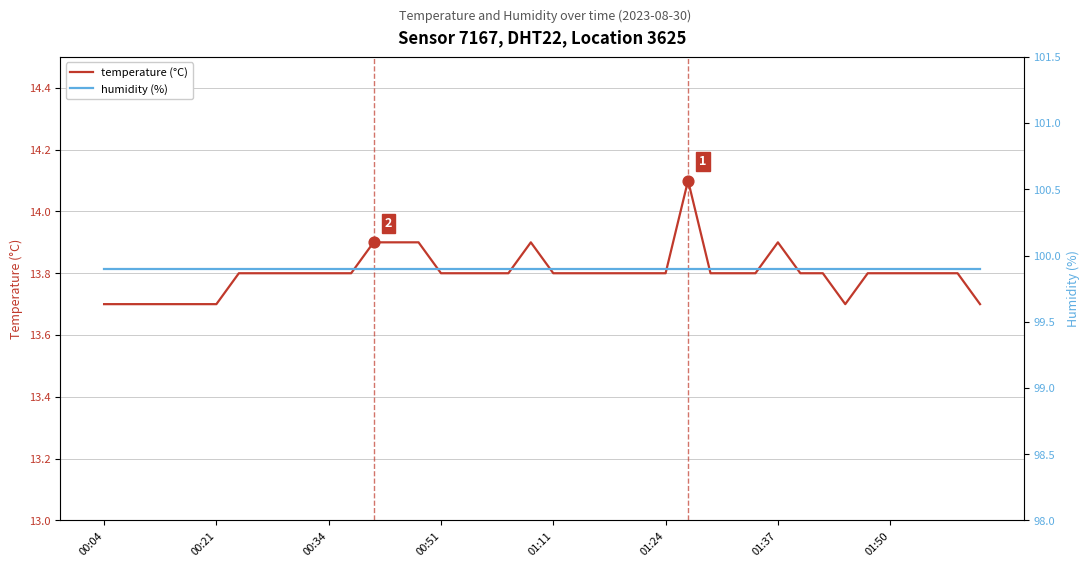

Which series has the largest total across all categories?

humidity (%)